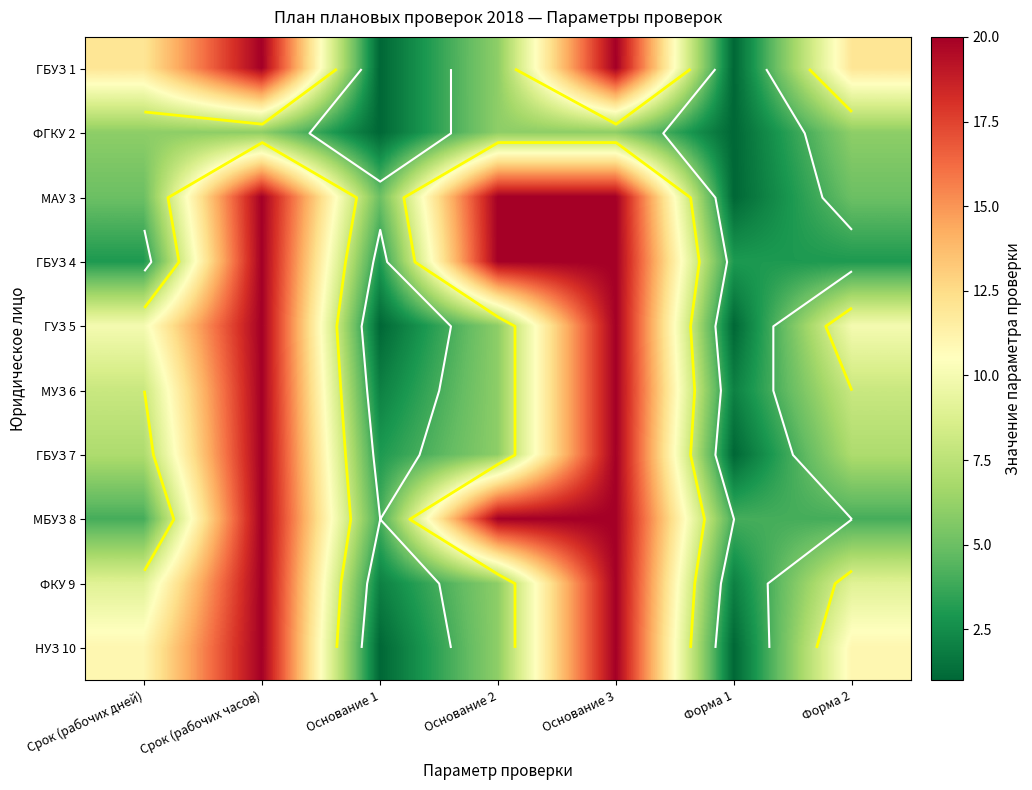

At how many categories does at least one series exceed 9?

5